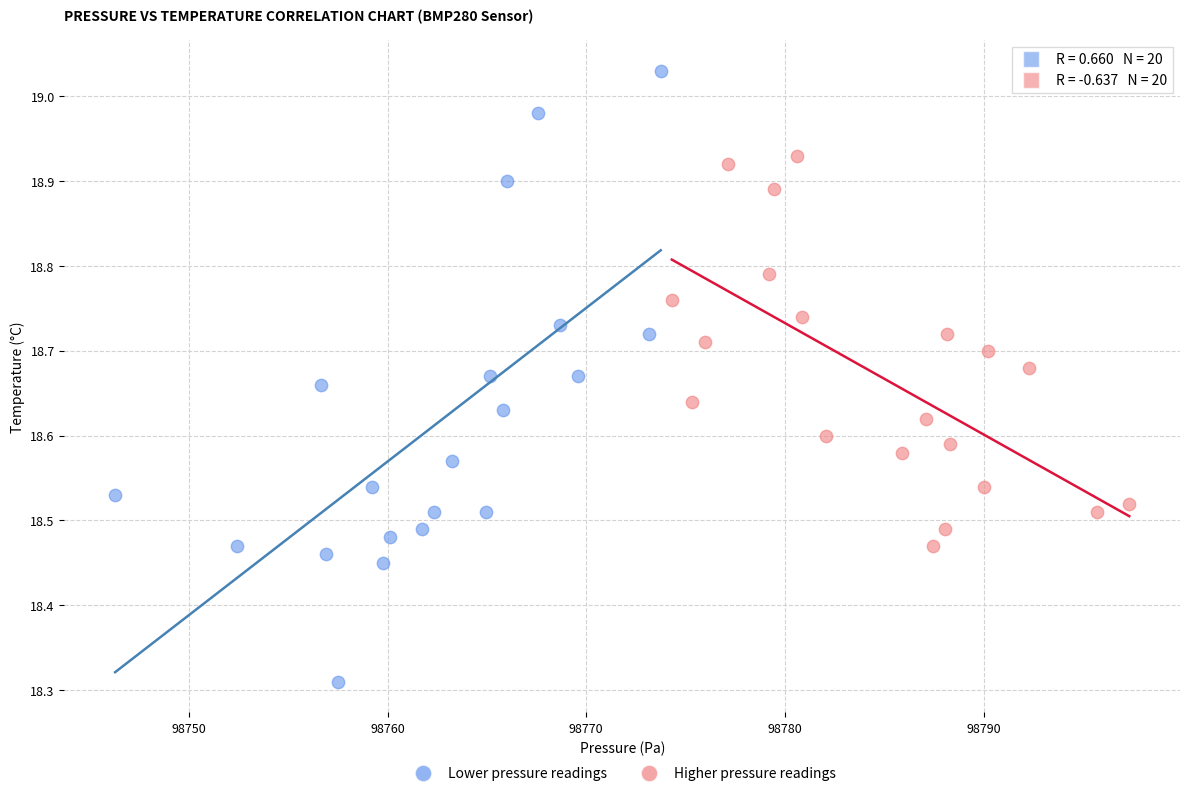

Which series contains the lowest Y value?

Lower pressure readings